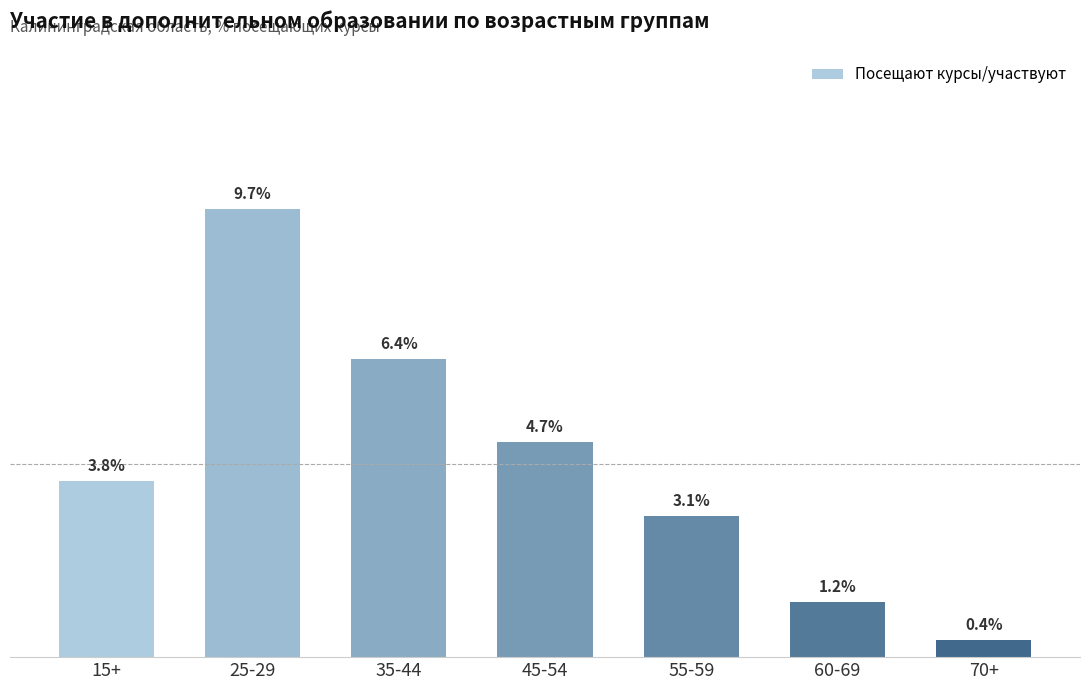

Are the bars grouped side by side (vs. stacked)?

No